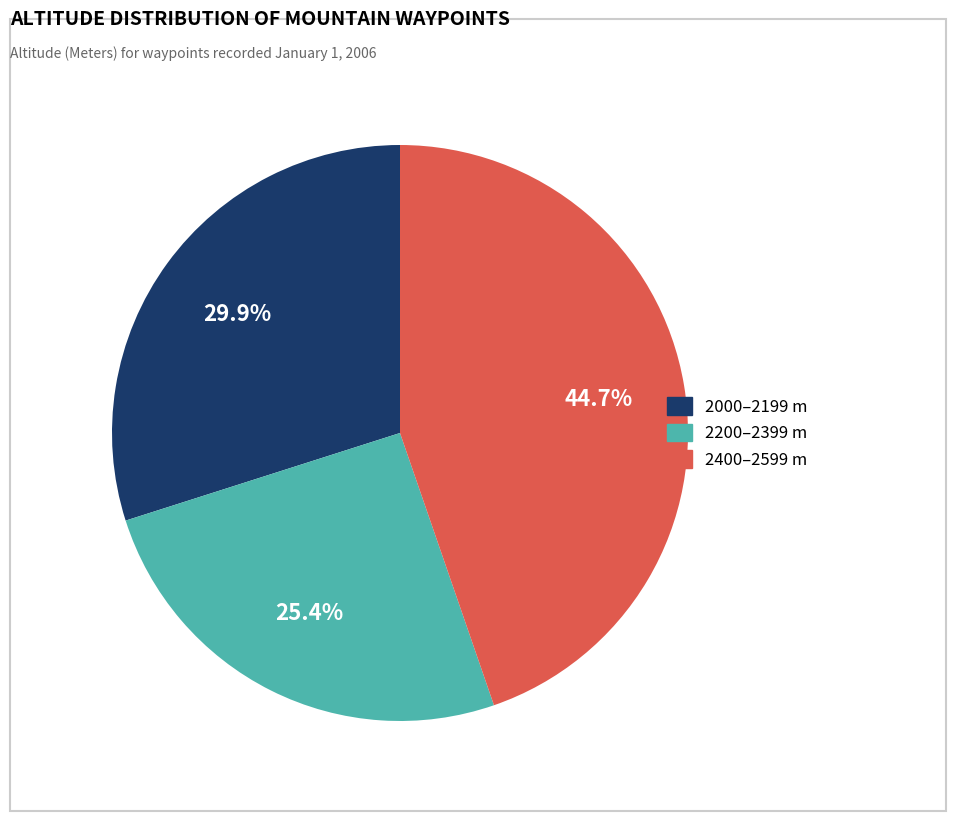

Is there any slice that represents more than half of the pie?

No